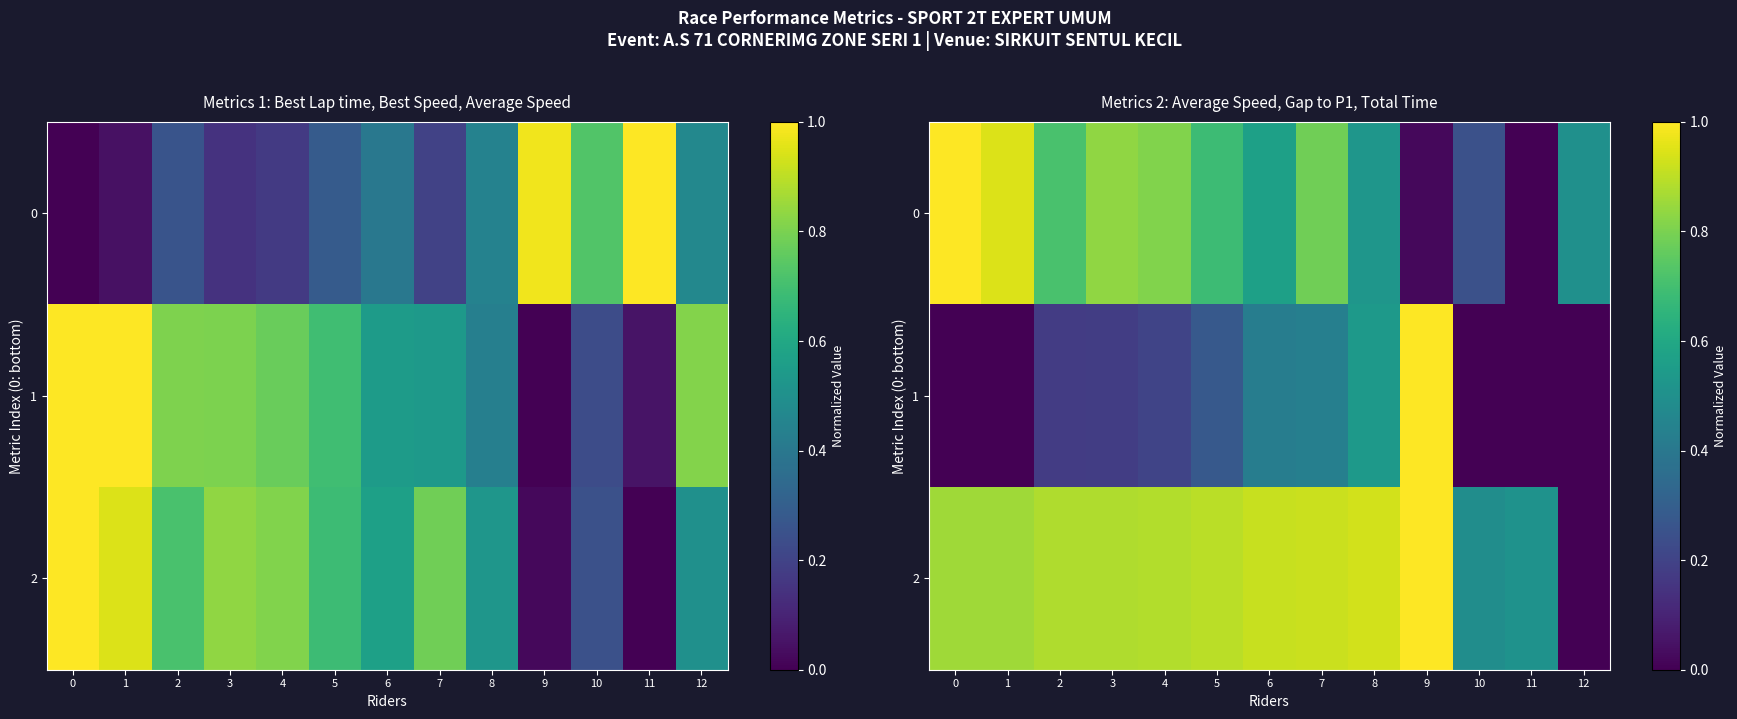

The value of 2 at 3 is 0.9. True or false?

True